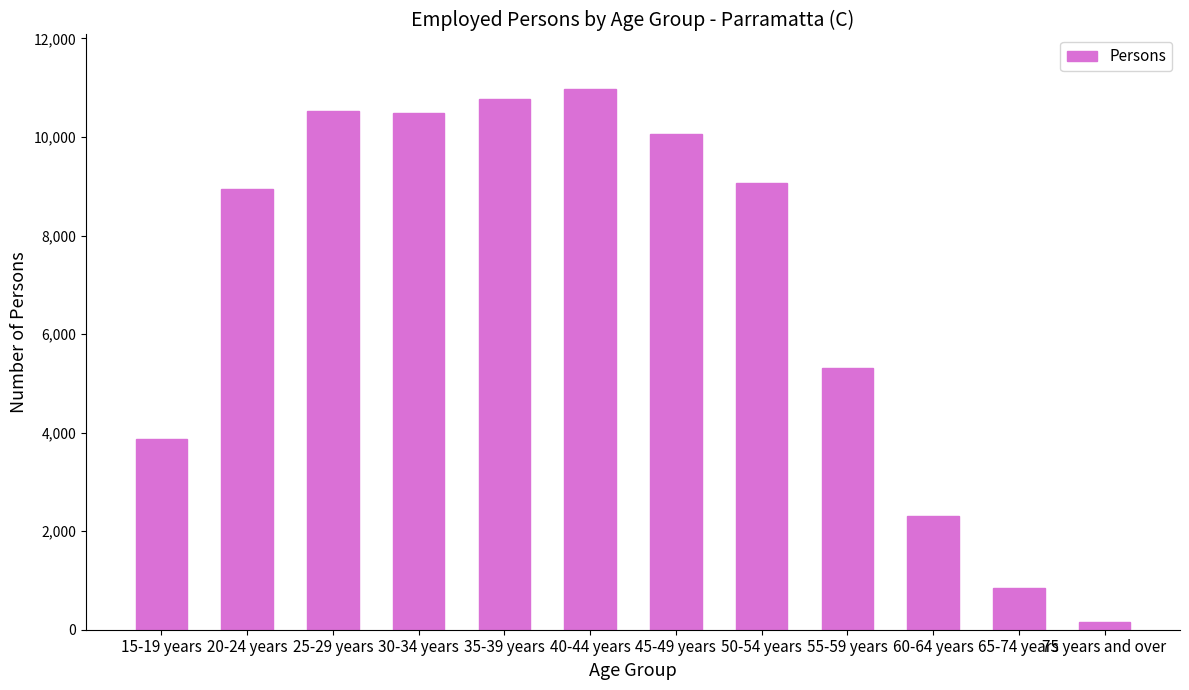

At which label is the value closest to 5572?

55-59 years